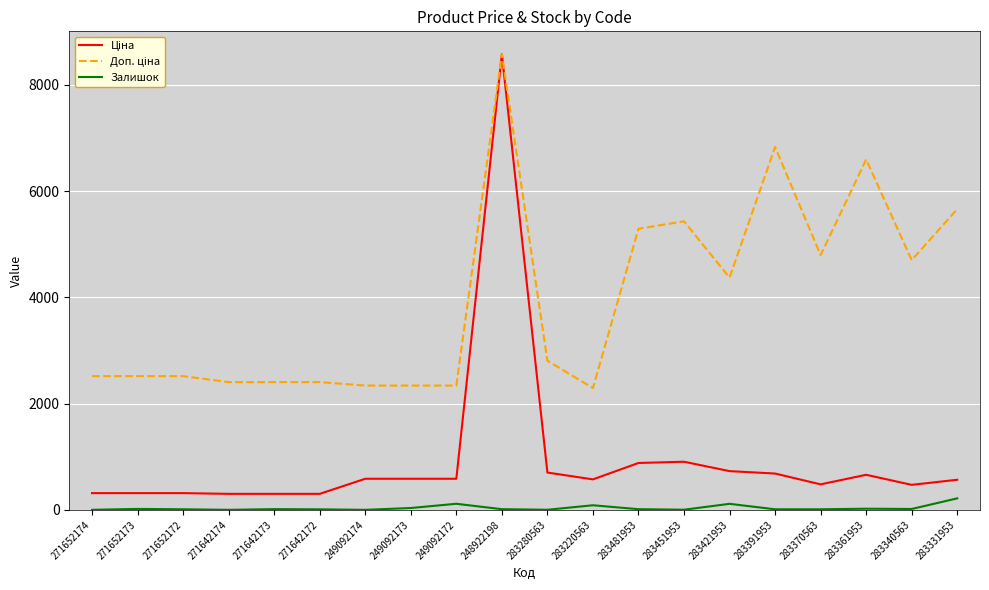

True or false: Залишок has a value of 2.0 at 283451953.

True